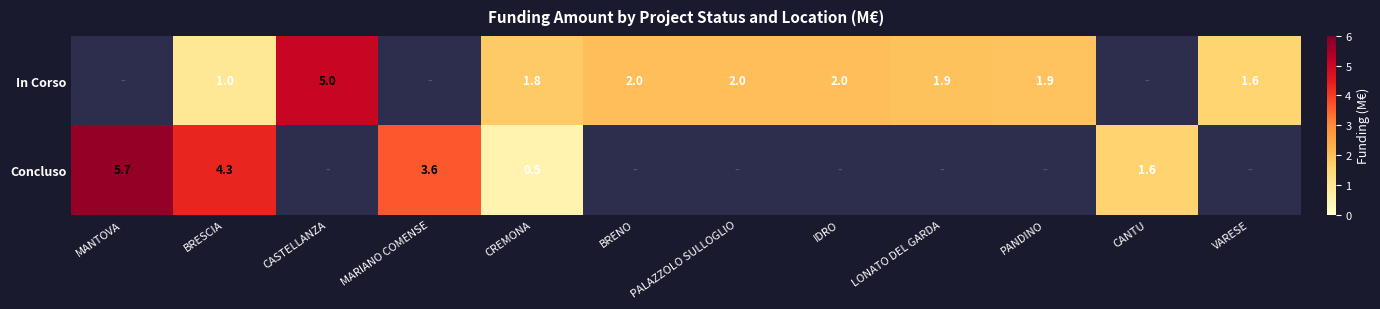

Rank the series at CREMONA from highest to lowest value.

In Corso, Concluso